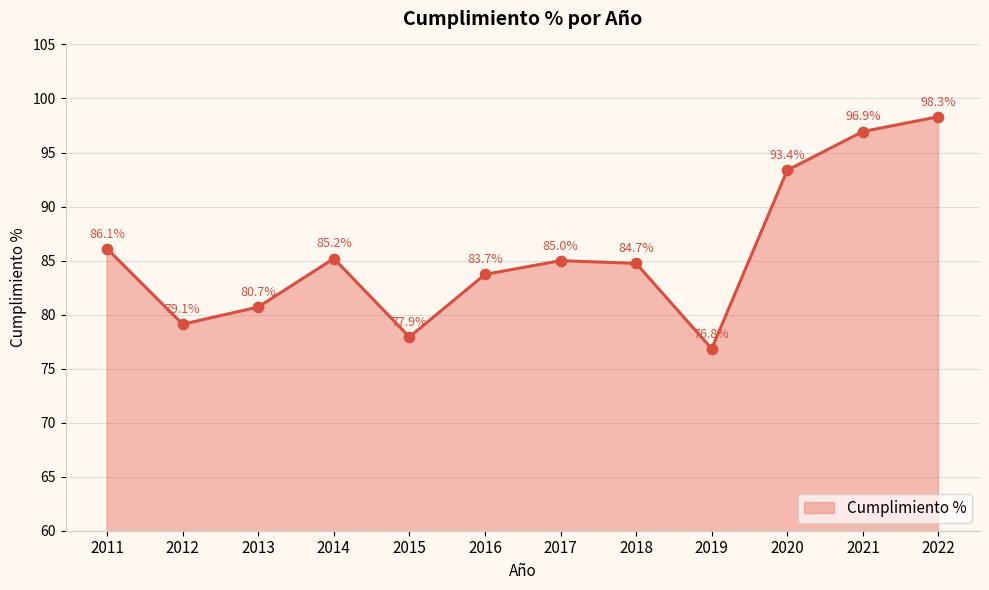

What is the change in value from 2014 to 2022?

+13.1